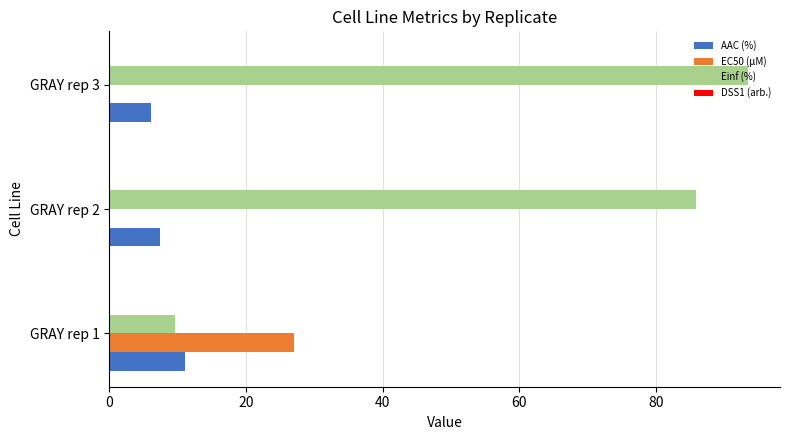

The value of Einf (%) at GRAY rep 1 is 9.6. True or false?

True